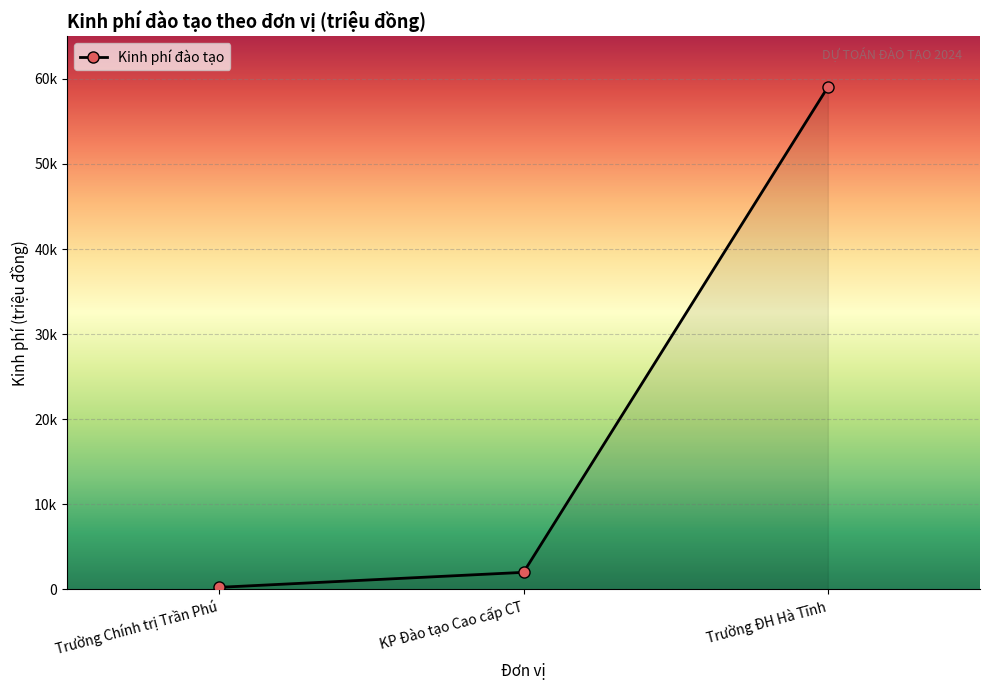

Does the chart display data point markers on the line(s)?

Yes